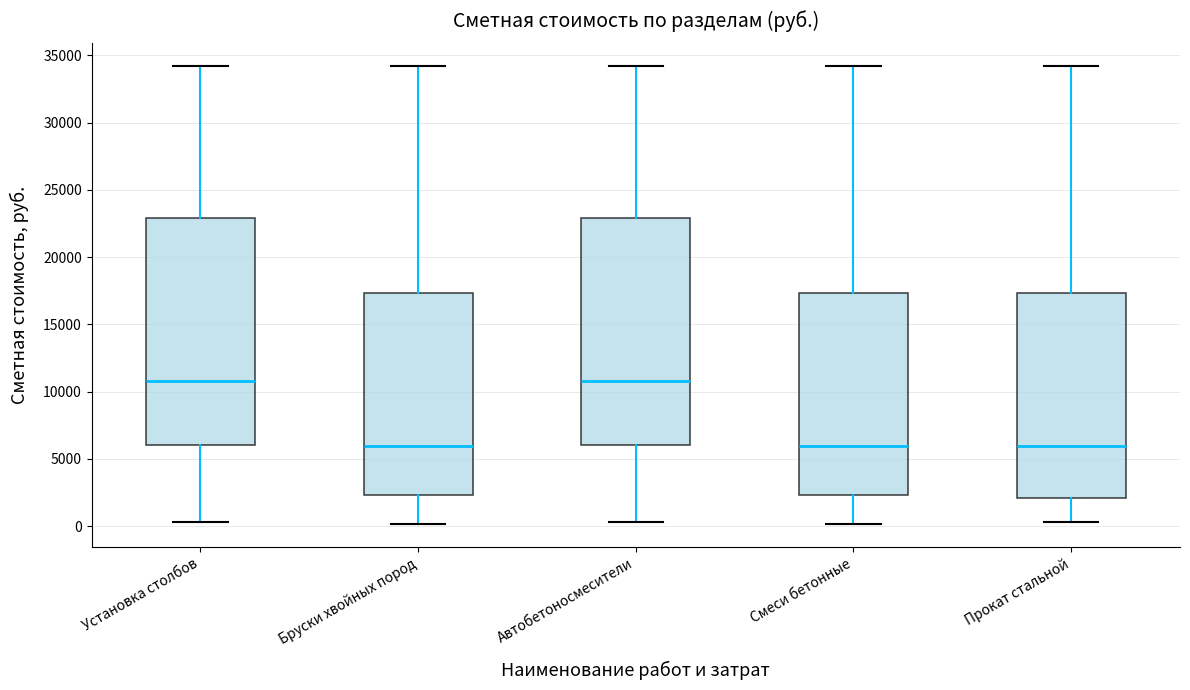

Reading left to right, read every box against the y-axis: the position of its median line, the range the box covers, and the ends of its whiskers. The values are not printed on the chart, so give them approximately, as read against the axis.

Установка столбов: median 11000, box 6000 to 23000, whiskers 500 to 34000
Бруски хвойных пород: median 6000, box 2500 to 17500, whiskers 0 to 34000
Автобетоносмесители: median 11000, box 6000 to 23000, whiskers 500 to 34000
Смеси бетонные: median 6000, box 2500 to 17500, whiskers 0 to 34000
Прокат стальной: median 6000, box 2000 to 17500, whiskers 500 to 34000